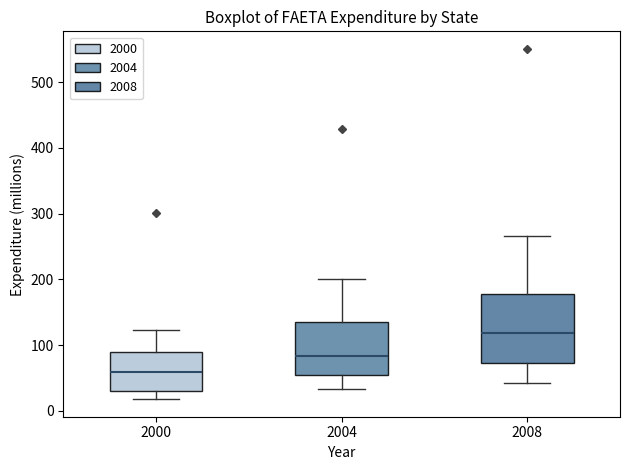

Which box has the lowest median line?

2000